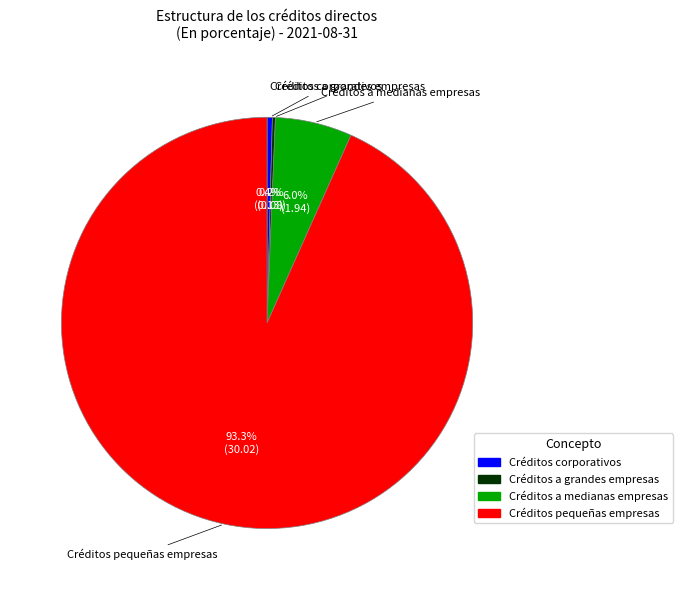

Is there a majority slice in this chart?

Yes